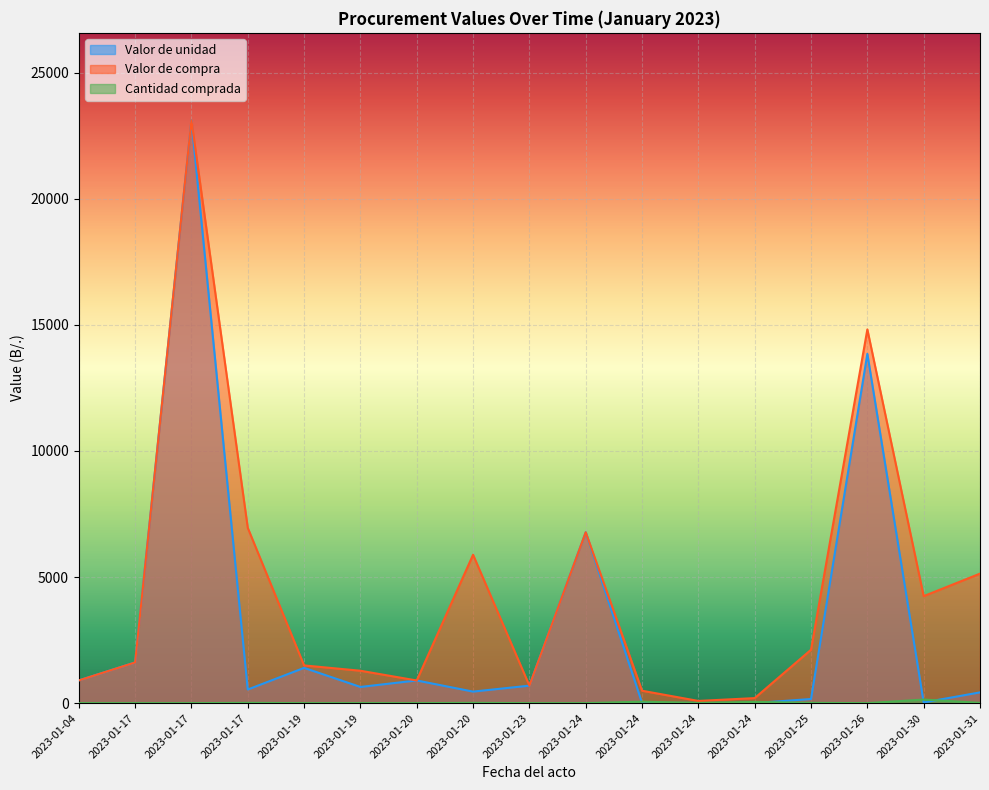

What is the value of the Valor de unidad point at the 10th from the left?

6776.3